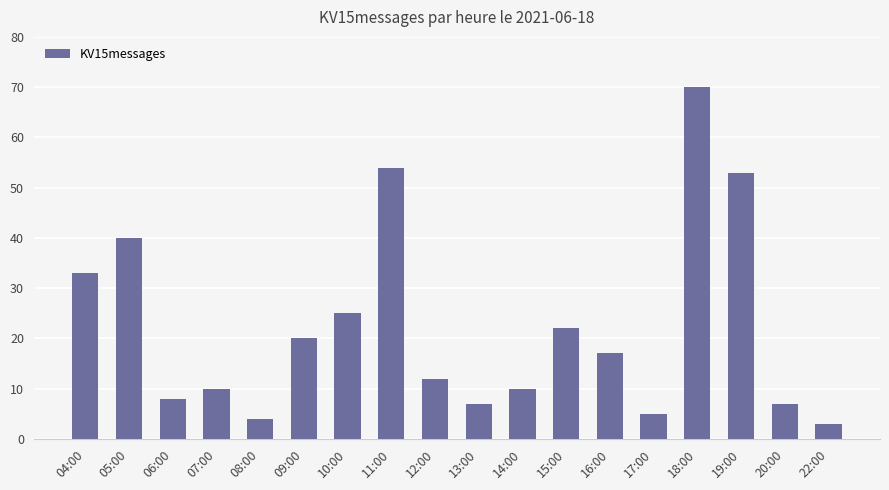

Where is the data nearest to the value 36?

04:00